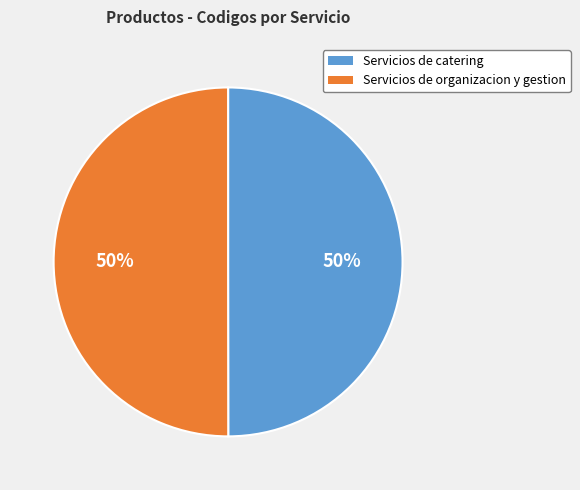

To the nearest percent, what is the combined percentage of Servicios de organizacion y gestion and Servicios de catering?

100%